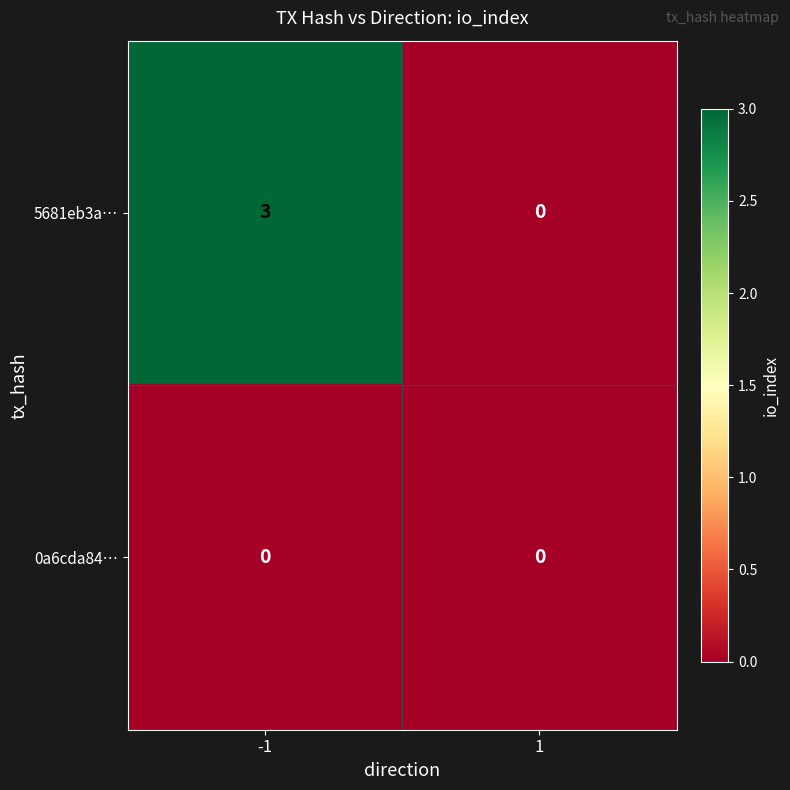

Is it true that 5681eb3a… equals -1 at 1?

False